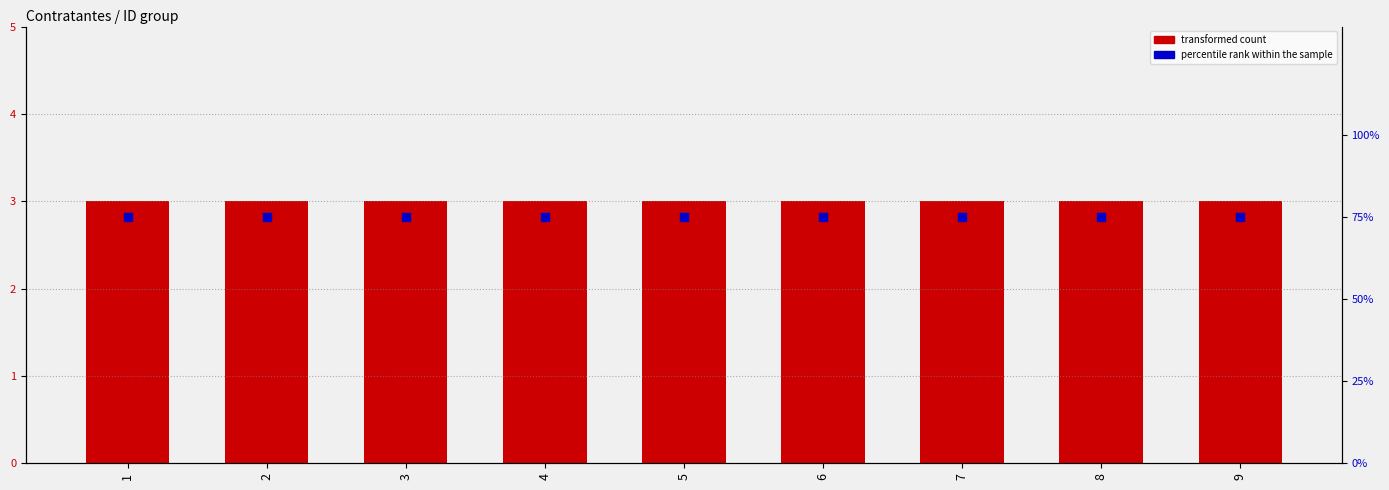

Which series contains the lowest Y value?

transformed count